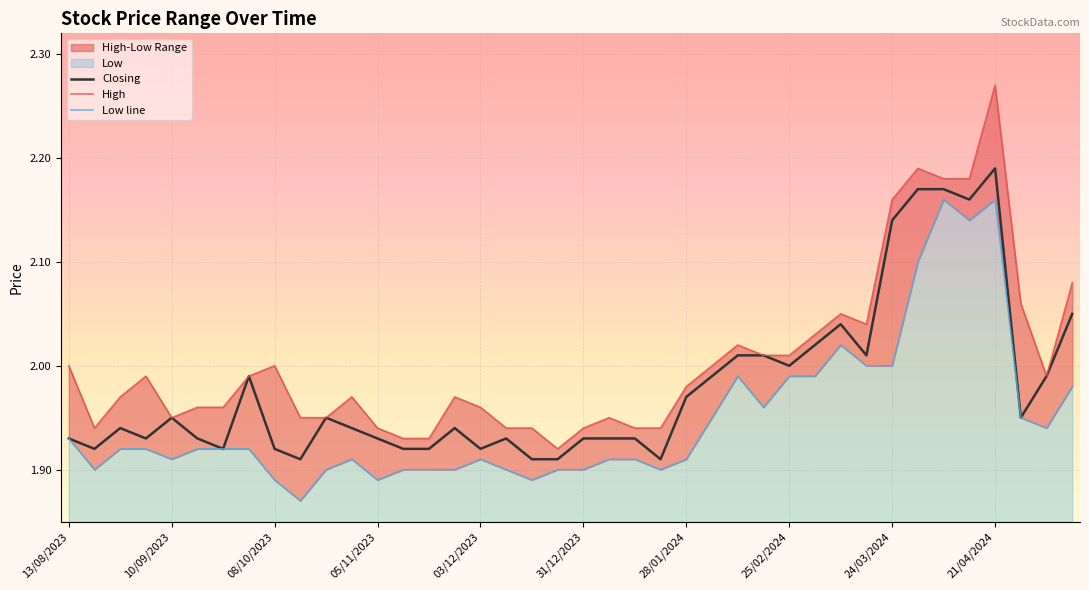

At which label does High reach its minimum?

19